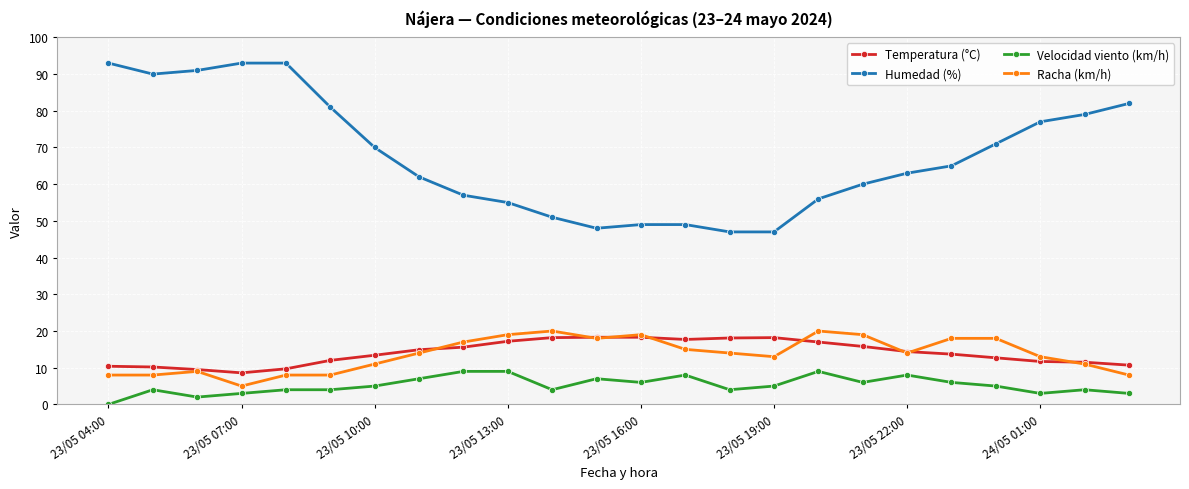

What is the average value of the Velocidad viento (km/h) series?

5.2